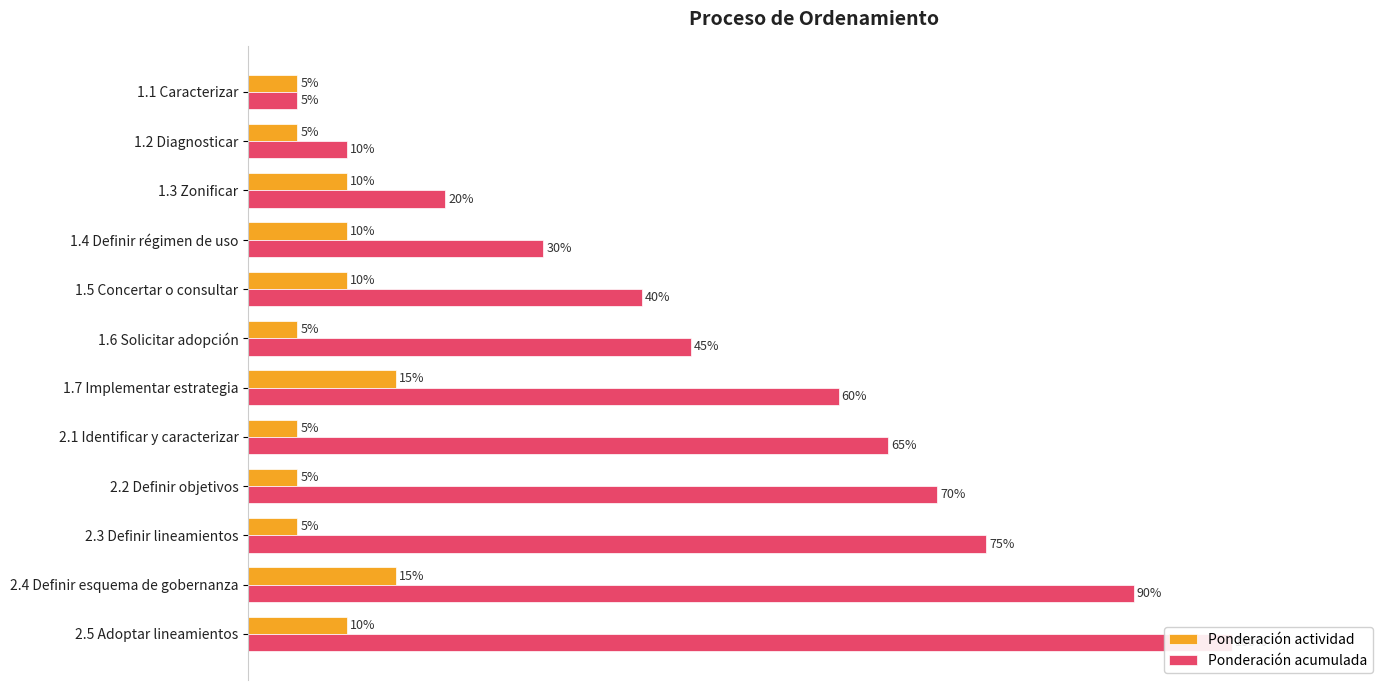

List the series in order of their peak value, highest first.

Ponderación acumulada, Ponderación actividad